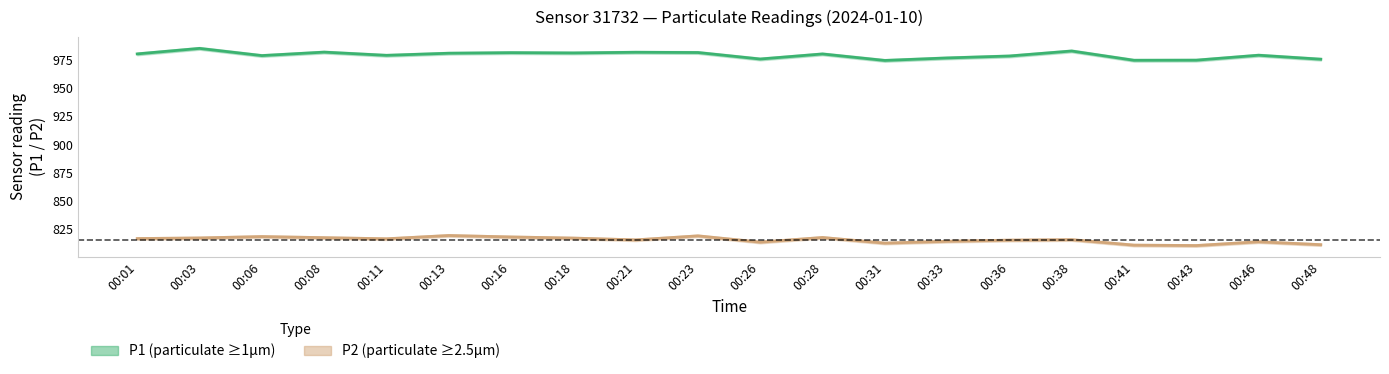

Reading left to right, extract all data points from this chart.

P1: 980.5	985.5	979.0	982.1	979.3	981.1	981.6	981.4	982.0	981.8	976.0	980.5	974.7	977.0	978.7	983.1	974.9	975.0	979.4	975.8
P2: 816.4	816.9	818.1	817.2	816.2	819.1	817.8	816.8	815.2	818.8	813.2	817.3	812.3	814.0	815.0	815.4	810.5	810.2	813.5	810.9